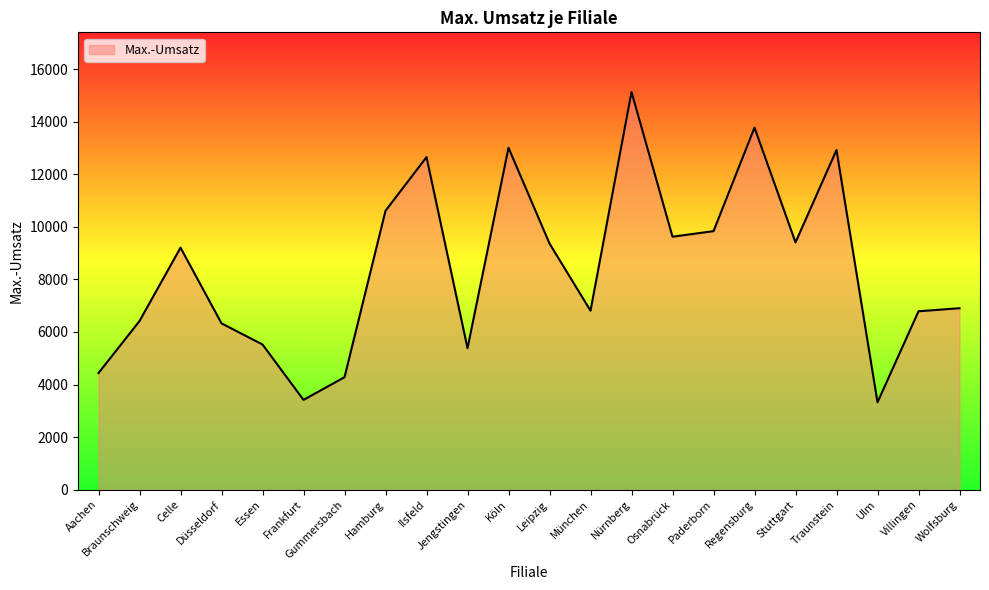

Which label corresponds to the largest value in the chart?

Nürnberg